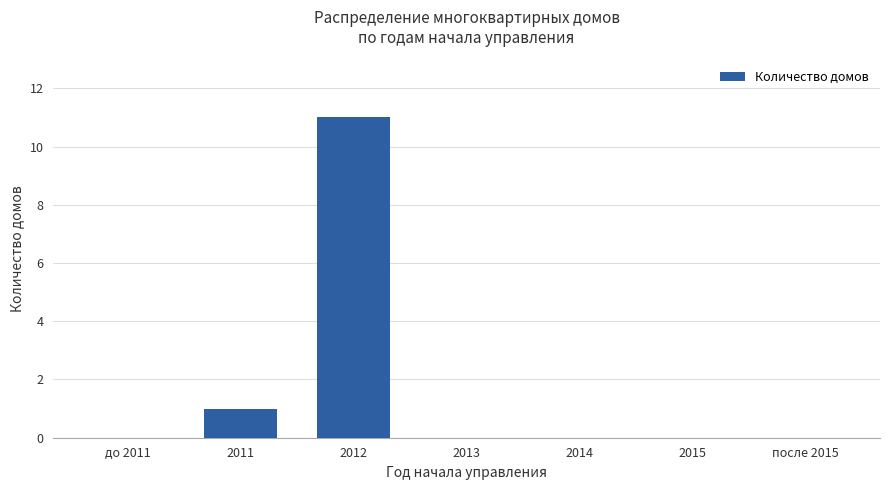

What is the approximate value at 2012, to the nearest 10?

10